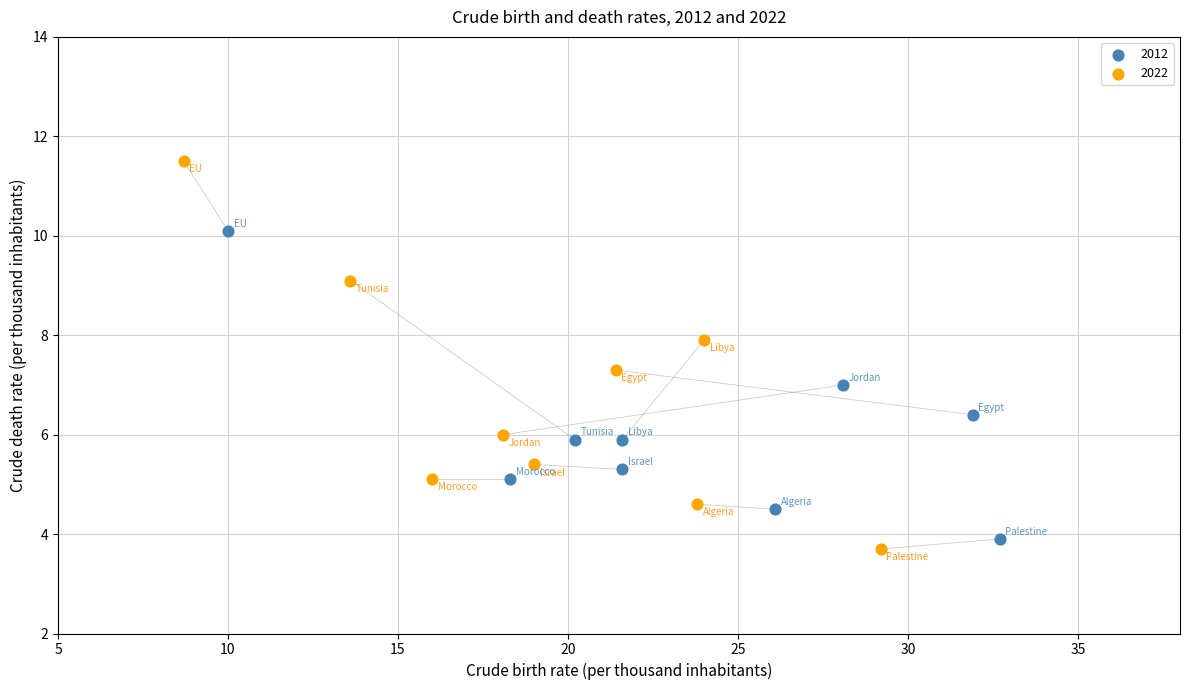

Which series has the widest spread of Y values?

2022